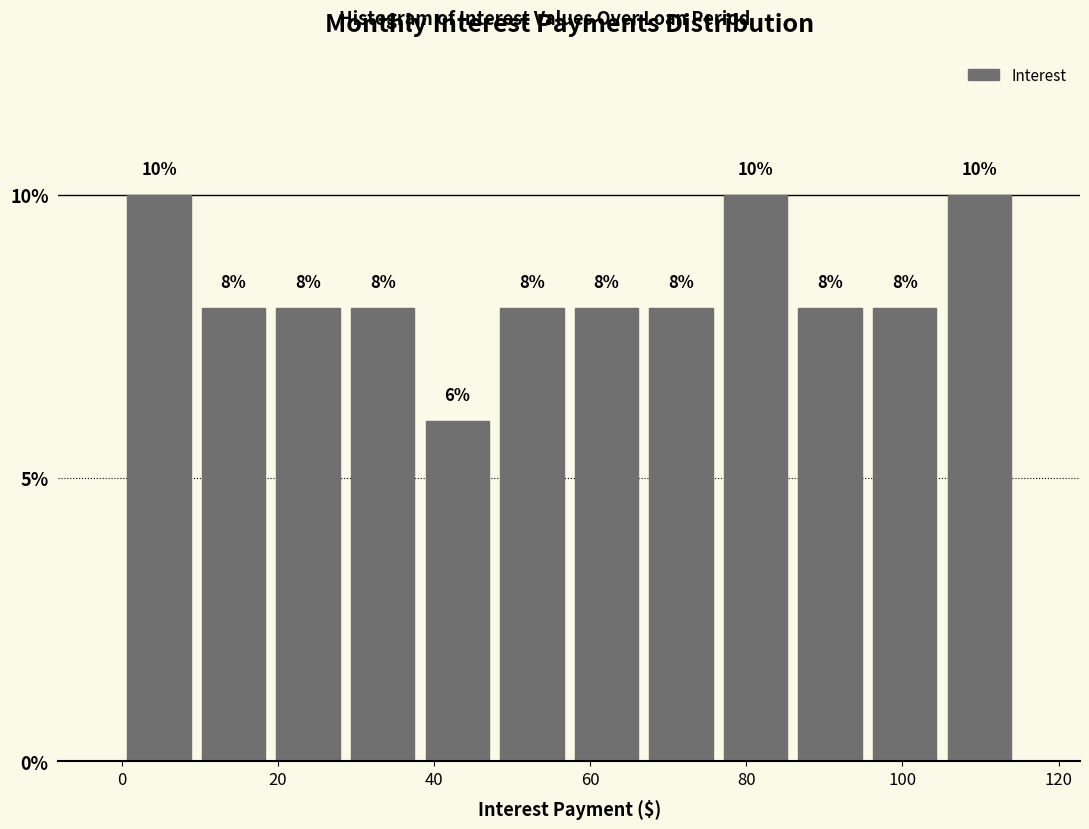

Reading left to right, list every bar in this chart as the range it spans on the x-axis followed by its height. The bar edges are not printed on the chart, so give them approximately, as read against the axis.

0 to 10: 10
10 to 20: 8
20 to 28: 8
28 to 38: 8
38 to 48: 6
48 to 58: 8
58 to 66: 8
66 to 76: 8
76 to 86: 10
86 to 96: 8
96 to 106: 8
106 to 114: 10